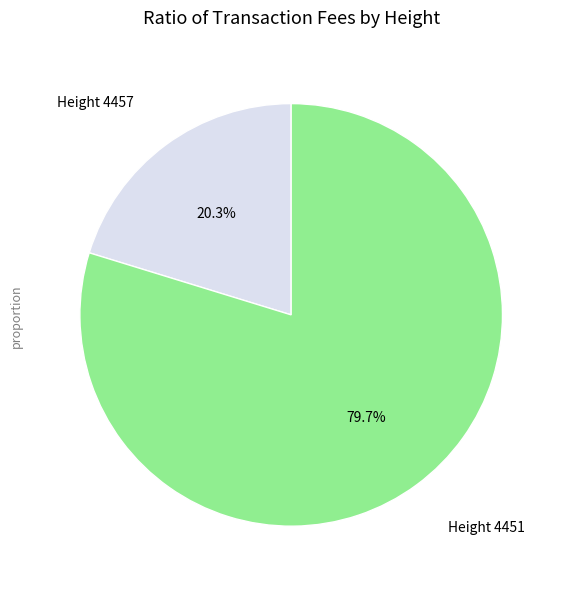

Is there any slice that represents more than half of the pie?

Yes